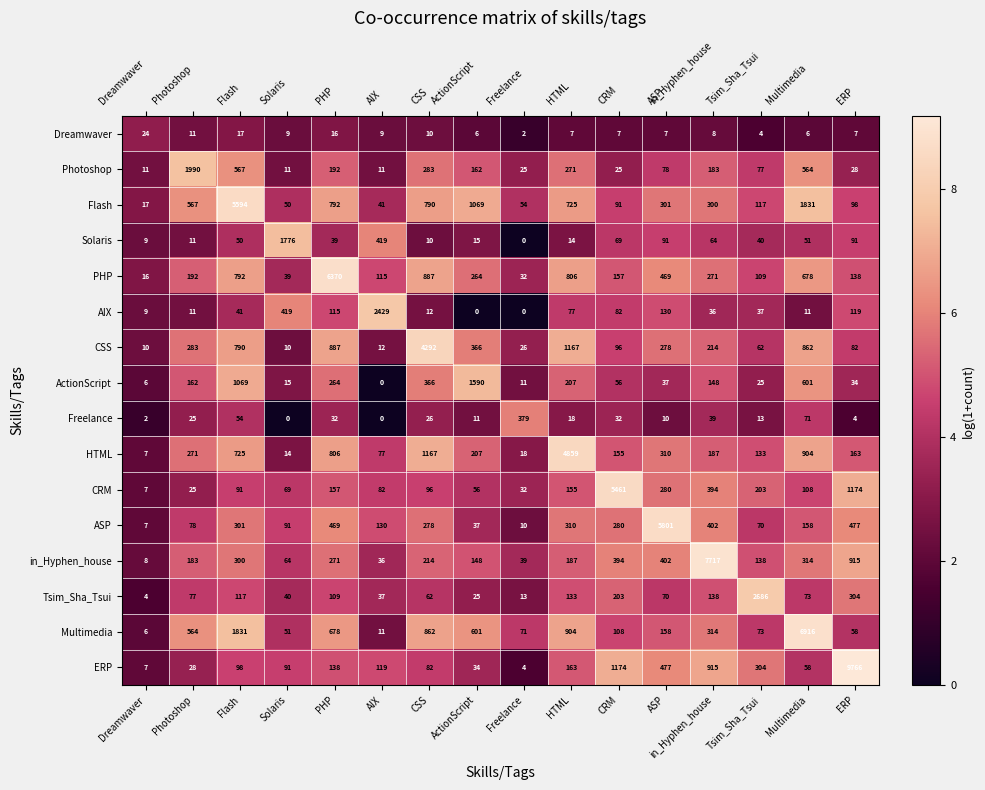

Read the Multimedia value at Multimedia, to the nearest 50.

6900